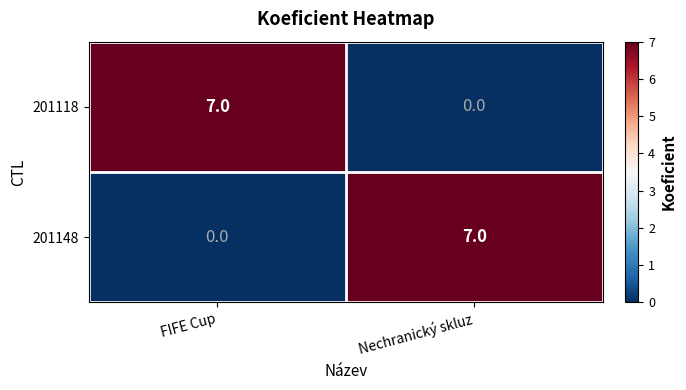

True or false: 201118 has a value of 7 at FIFE Cup.

True